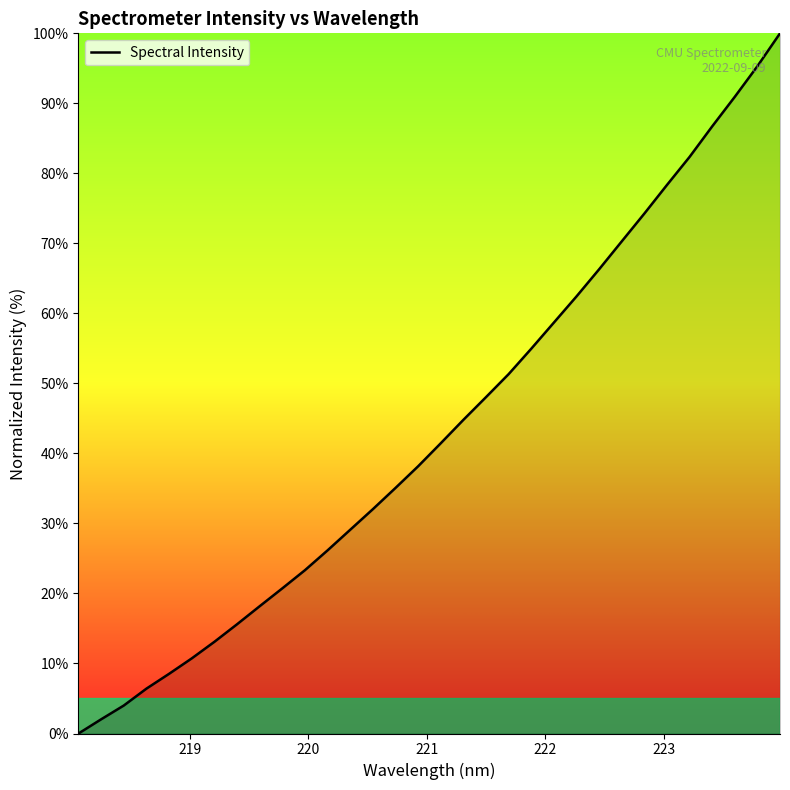

What is the greatest value displayed?

100.0